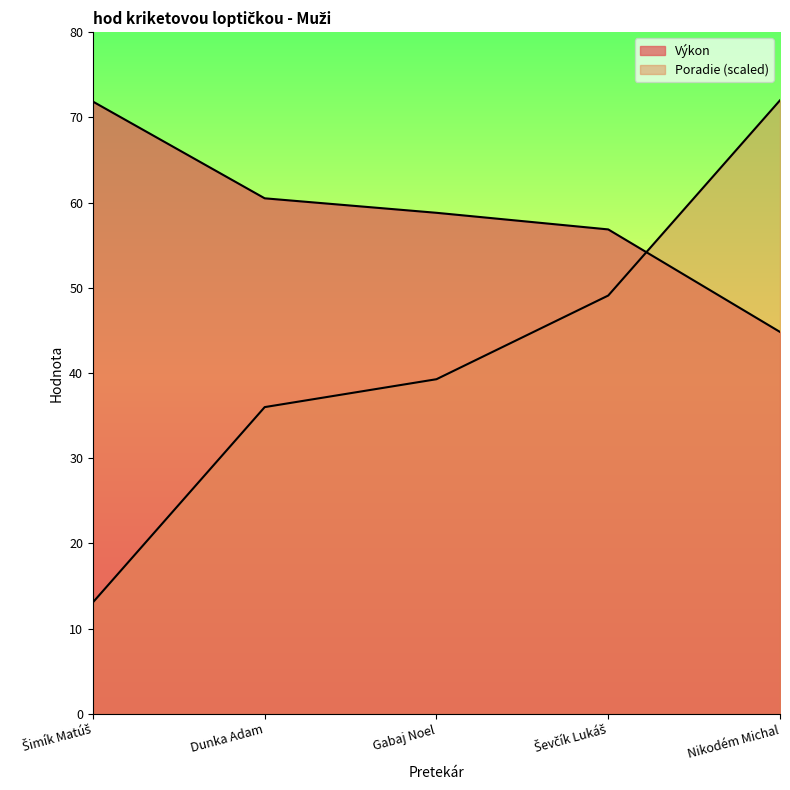

How many values in the Poradie series exceed 39?

3